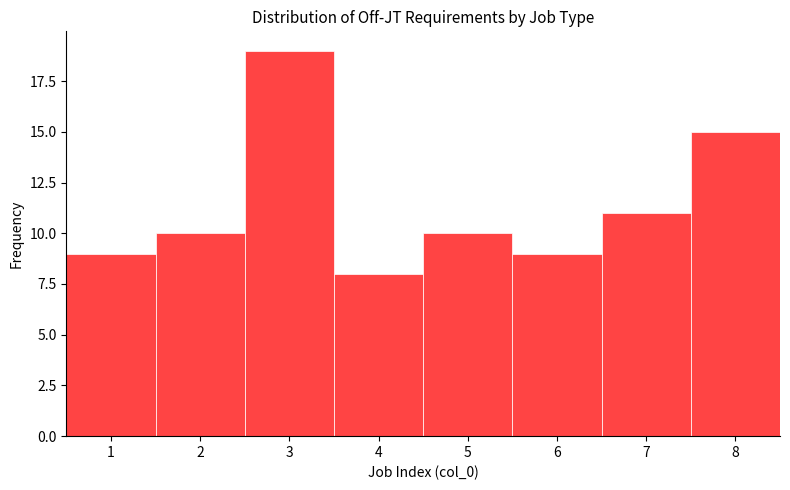

Reading left to right, transcribe this chart: for each bar, give the range it covers on the x-axis and its height. The values are not printed on the chart, so give them approximately, as read against the axis.

0.5 to 1.5: 9
1.5 to 2.5: 10
2.5 to 3.5: 19
3.5 to 4.5: 8
4.5 to 5.5: 10
5.5 to 6.5: 9
6.5 to 7.5: 11
7.5 to 8.5: 15